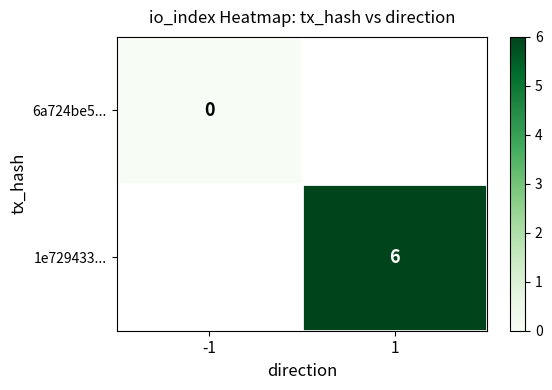

True or false: 1e729433... has a value of 3 at 1.

False